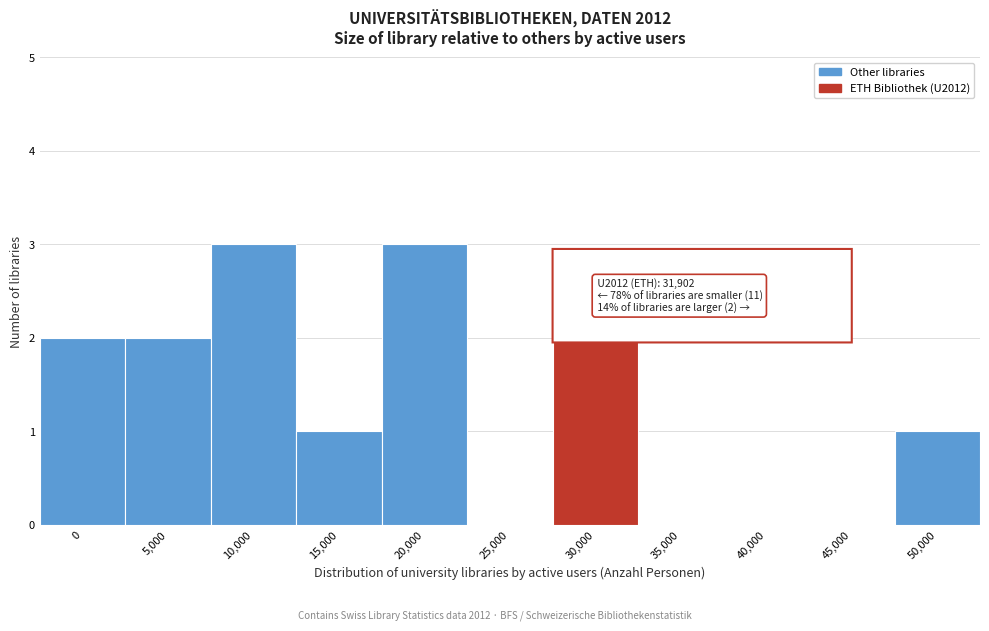

Reading left to right, transcribe all the data shown in this chart.

0=2	5,000=2	10,000=3	15,000=1	20,000=3	25,000=0	30,000=2	35,000=0	40,000=0	45,000=0	50,000=1